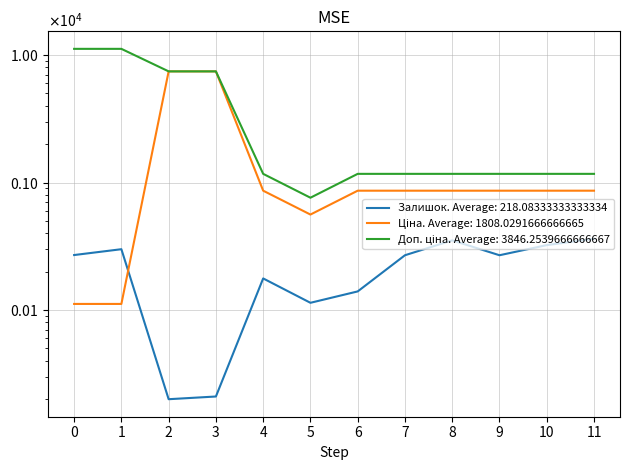

Rank the series by their maximum value, from highest to lowest.

Доп. ціна, Ціна, Залишок